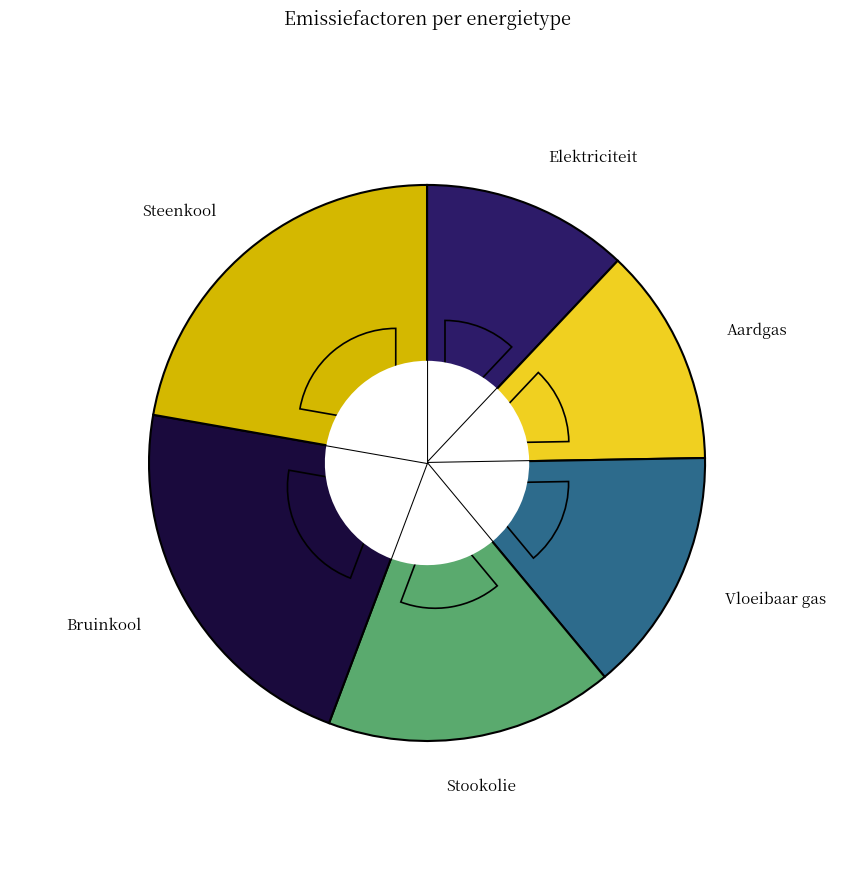

To the nearest percent, what is the average slice percentage?

17%